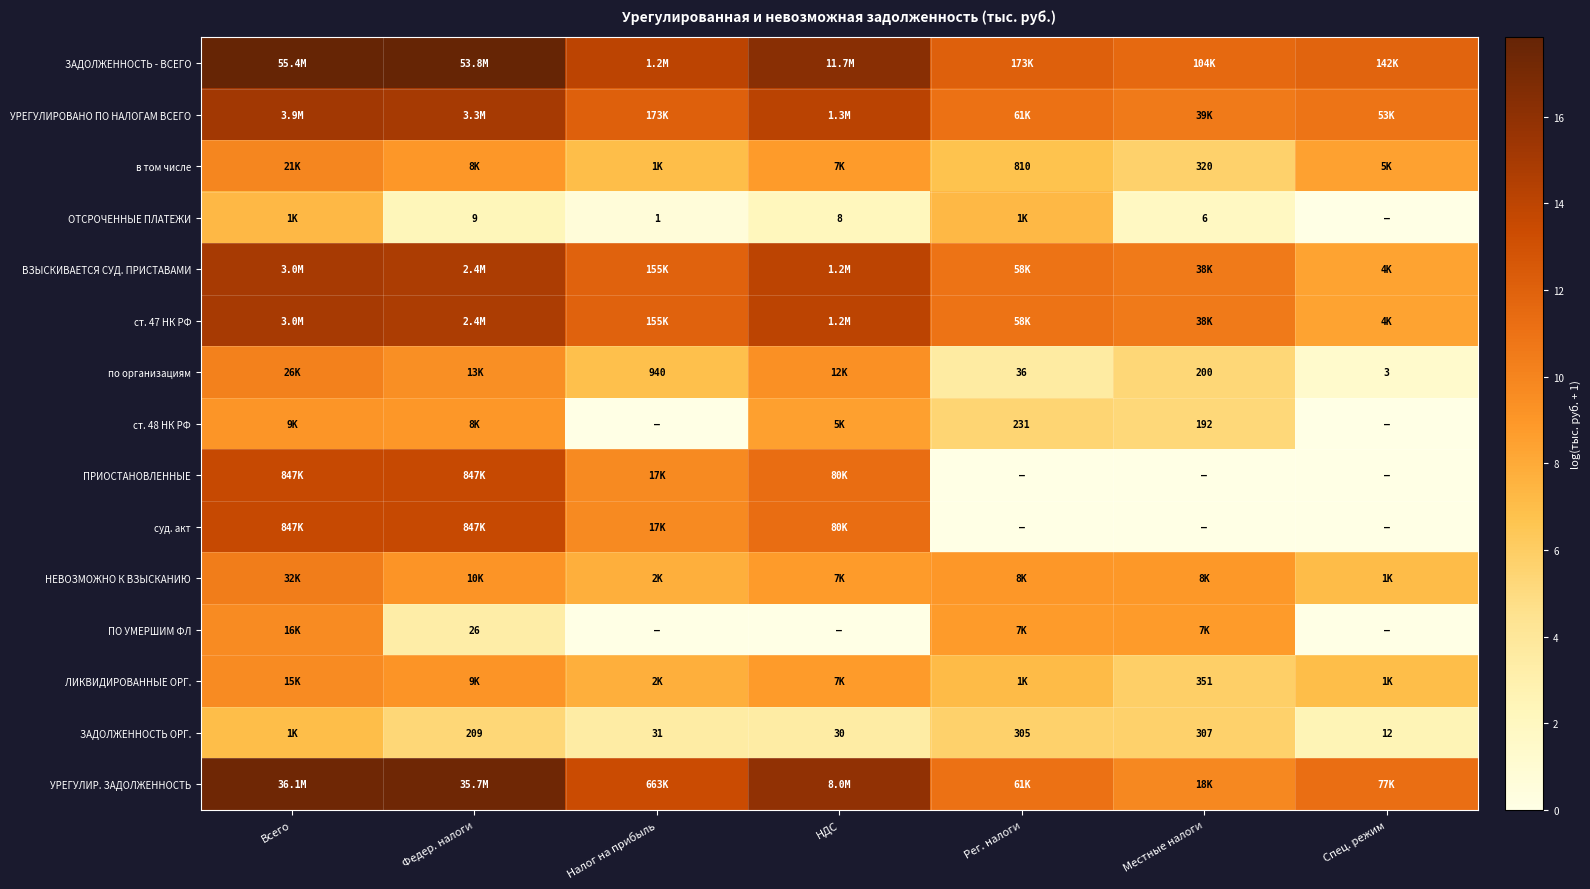

What is the minimum value for ЗАДОЛЖЕННОСТЬ - ВСЕГО?

11.6